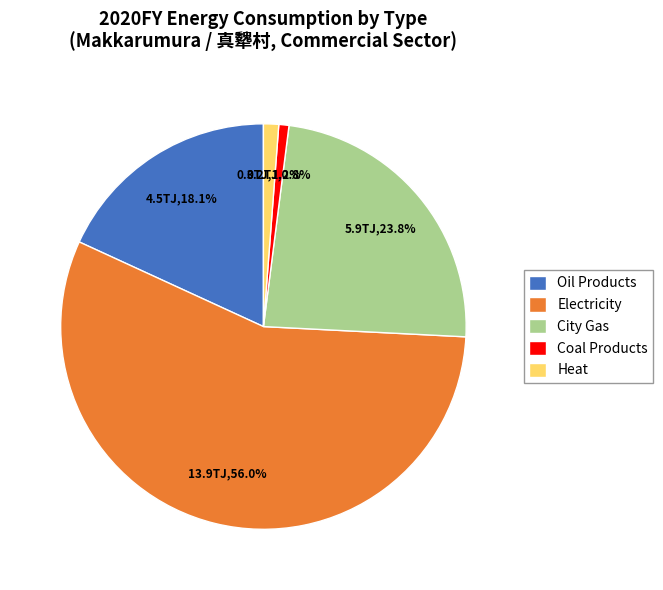

True or false: Electricity accounts for 56% of the total.

True